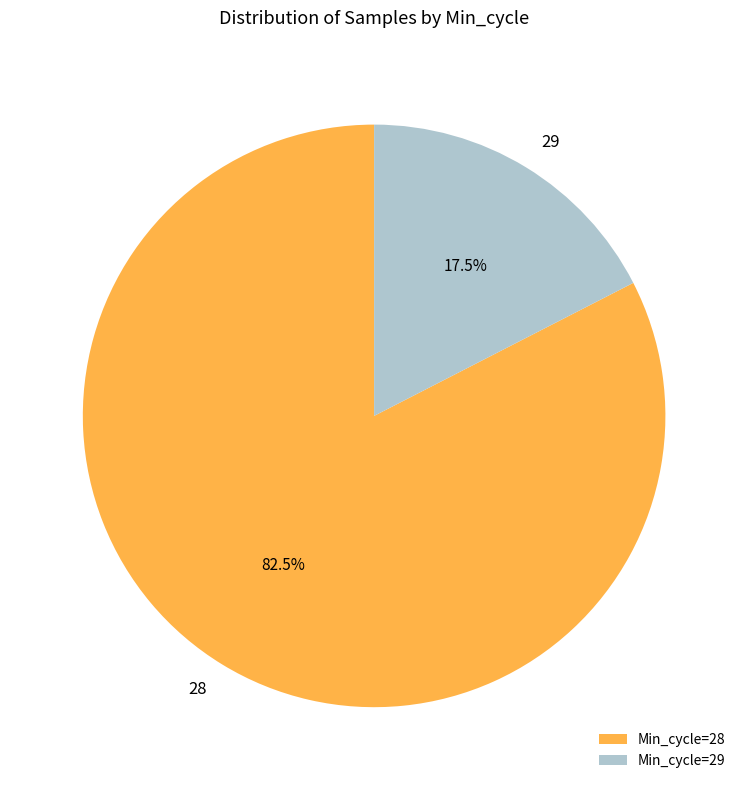

Is there any slice that represents more than half of the pie?

Yes